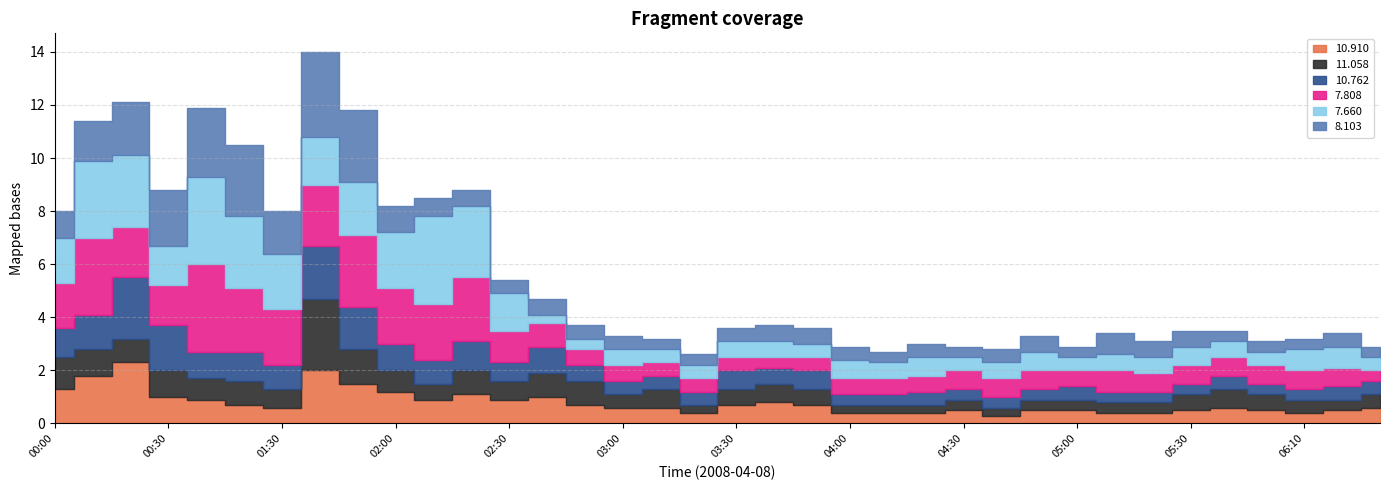

What is the spread (max minus min) of values at 02:30?

0.9